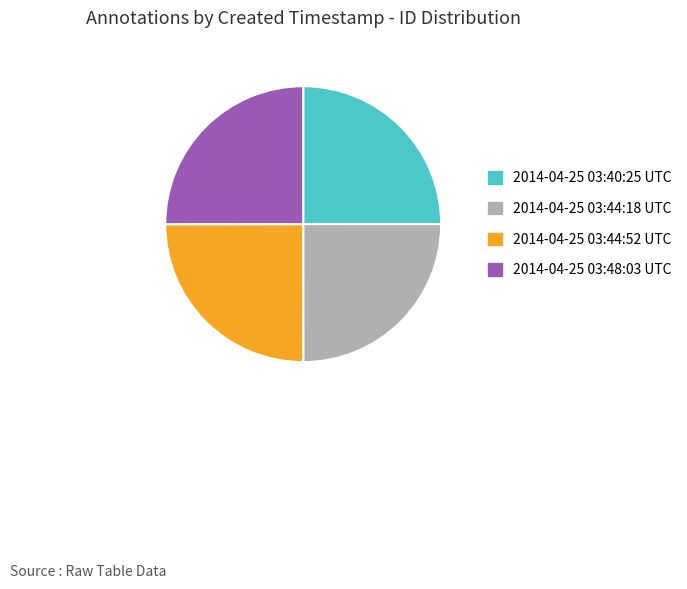

Approximately how many times larger is the value at 2014-04-25 03:48:03 UTC compared to 2014-04-25 03:40:25 UTC?

1.0